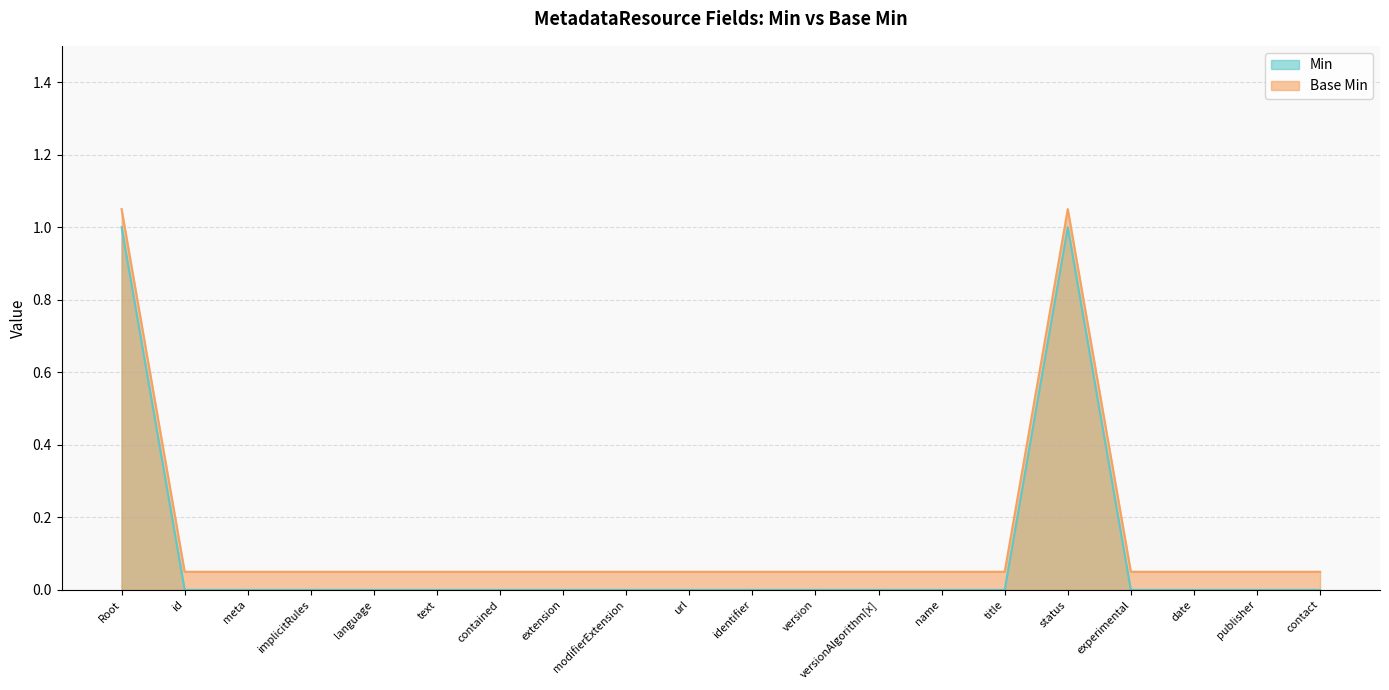

Rank the series by their average value, from lowest to highest.

Min, Base Min